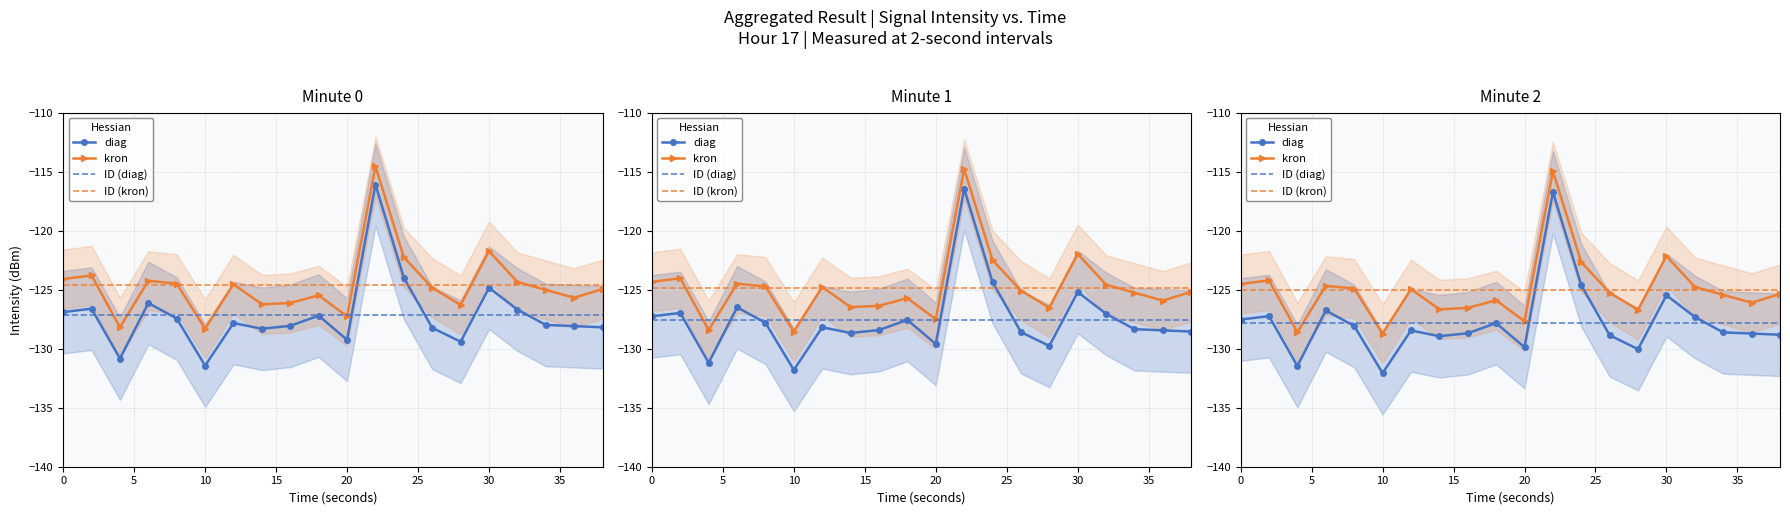

Which label corresponds to the smallest value in the chart?

10